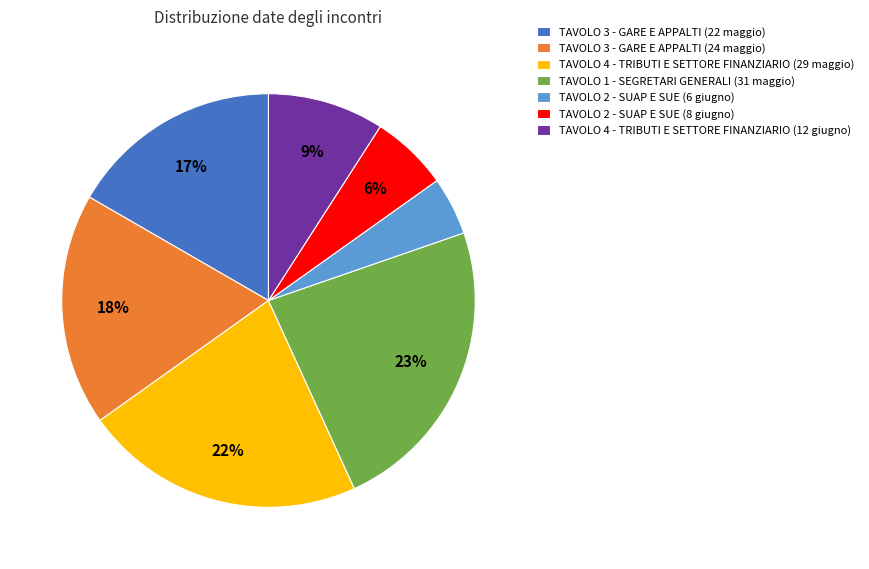

Does any single category account for the majority?

No